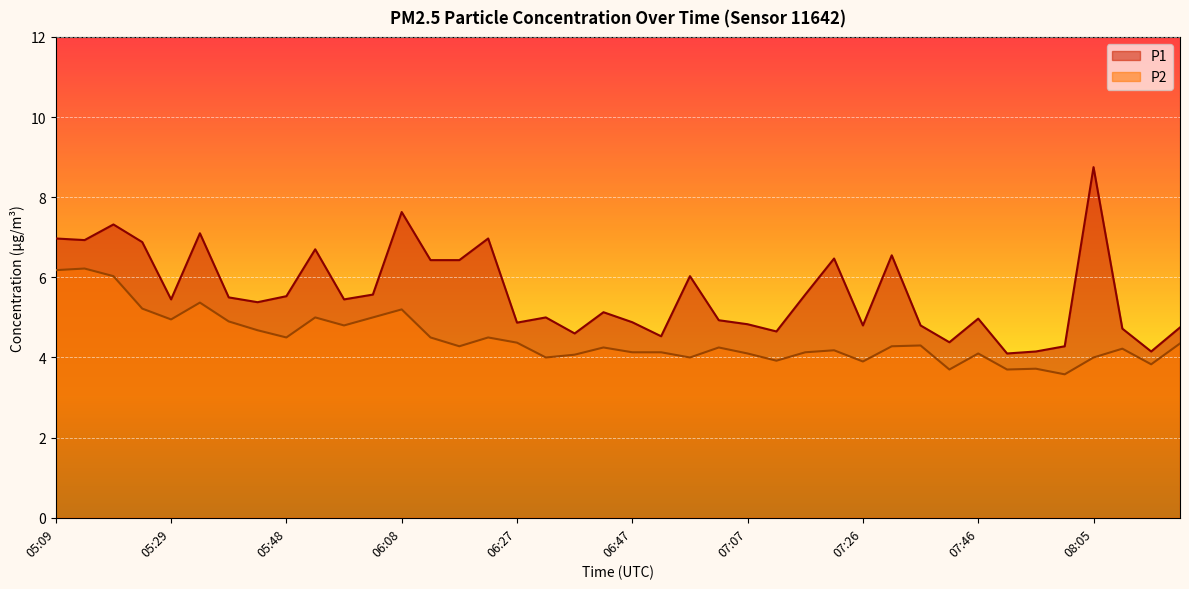

What value does the P2 series have at 05:33?

5.4